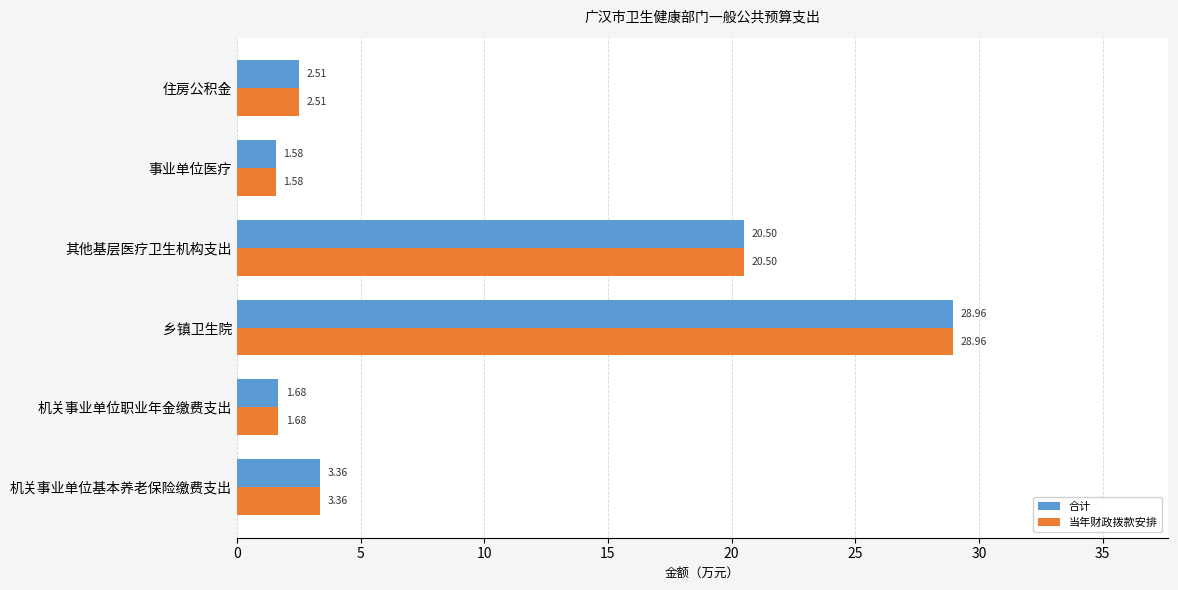

What is the difference between the second highest and minimum values in the 当年财政拨款安排 series?

18.9